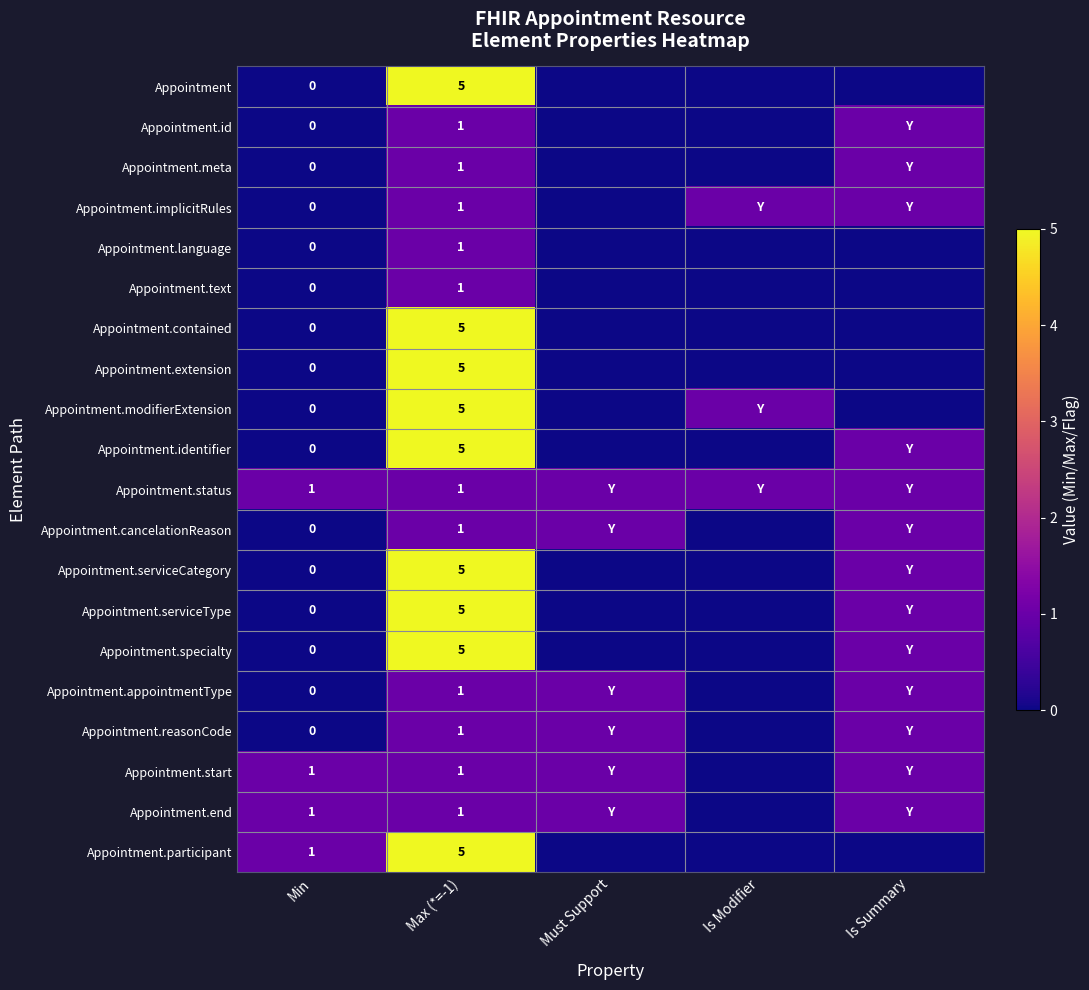

The value of Appointment at Max (*=-1) is 5. True or false?

True